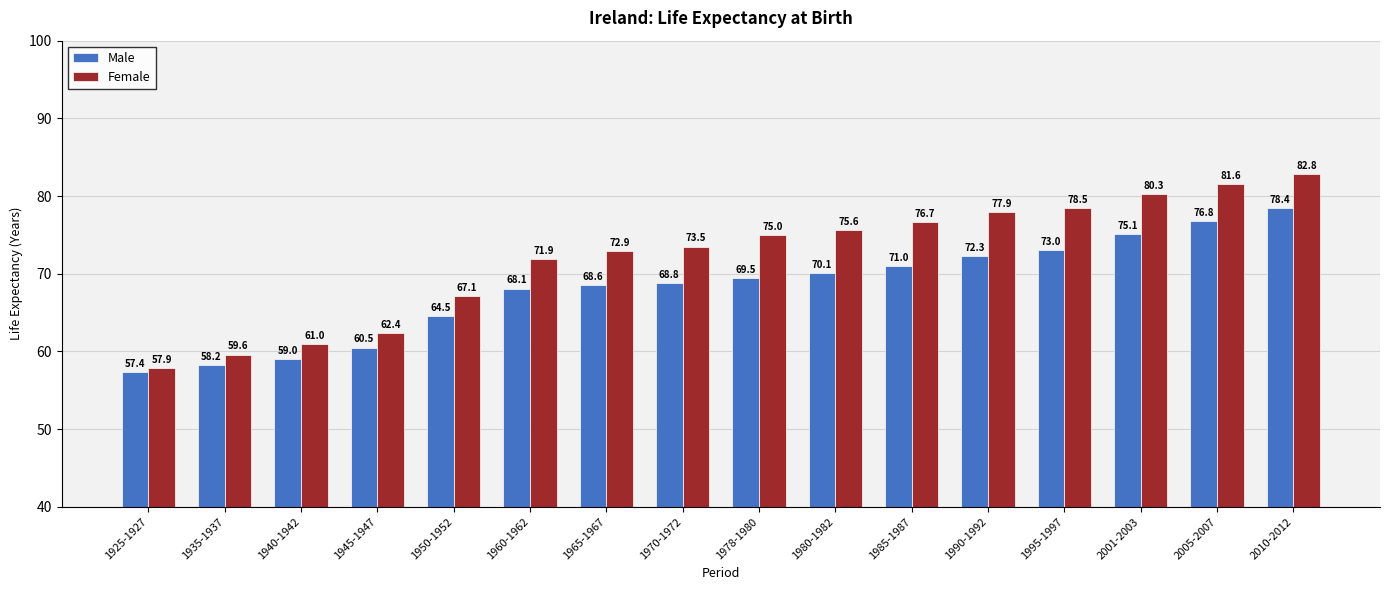

Reading right to left, extract all data points from this chart.

Male: 78.4	76.8	75.1	73.0	72.3	71.0	70.1	69.5	68.8	68.6	68.1	64.5	60.5	59.0	58.2	57.4
Female: 82.8	81.6	80.3	78.5	77.9	76.7	75.6	75.0	73.5	72.9	71.9	67.1	62.4	61.0	59.6	57.9